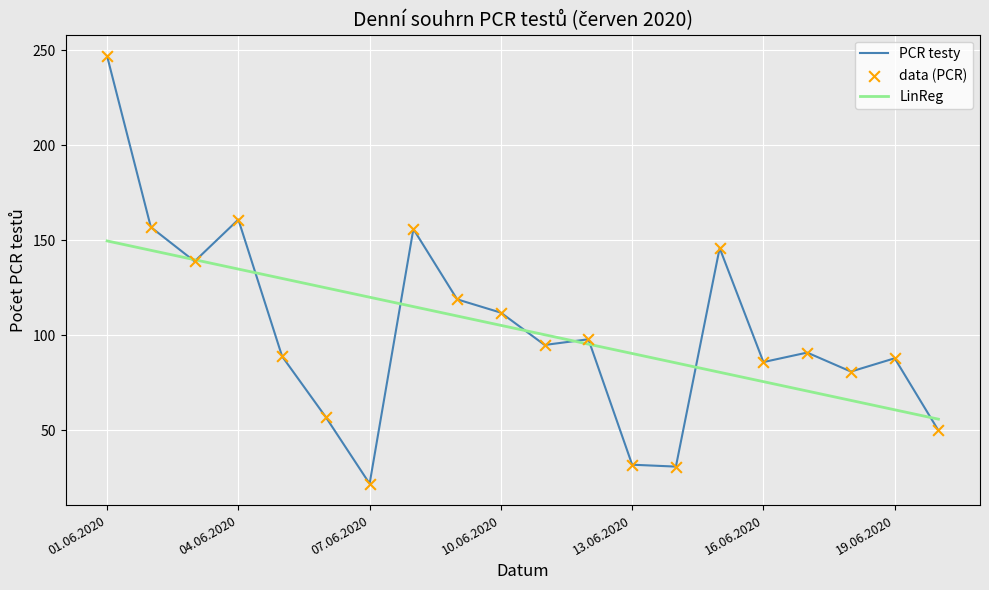

Rank the series by their maximum value, from lowest to highest.

LinReg, PCR testy